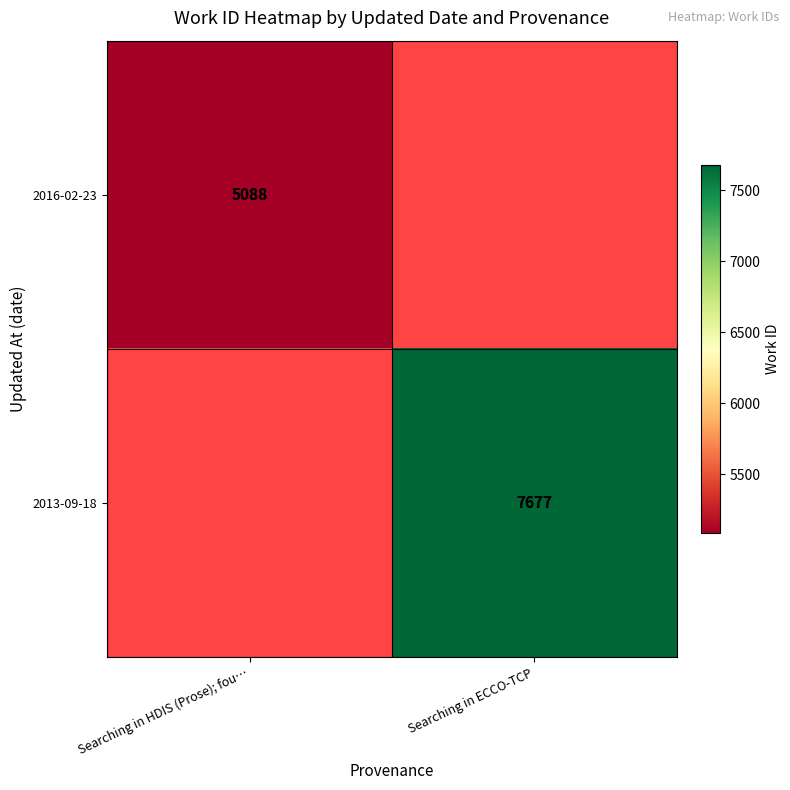

True or false: 2016-02-23 has a value of 5088 at Searching in HDIS (Prose); fou….

True